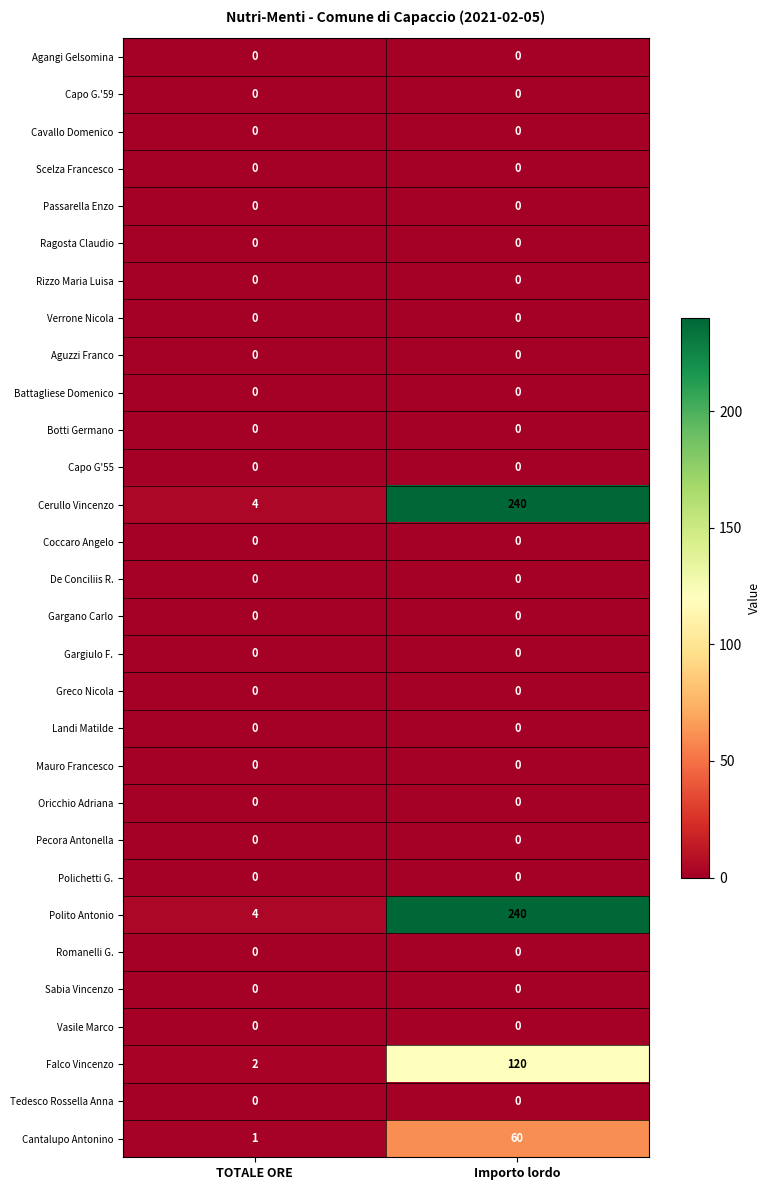

What is the total value across all series at TOTALE ORE?

11